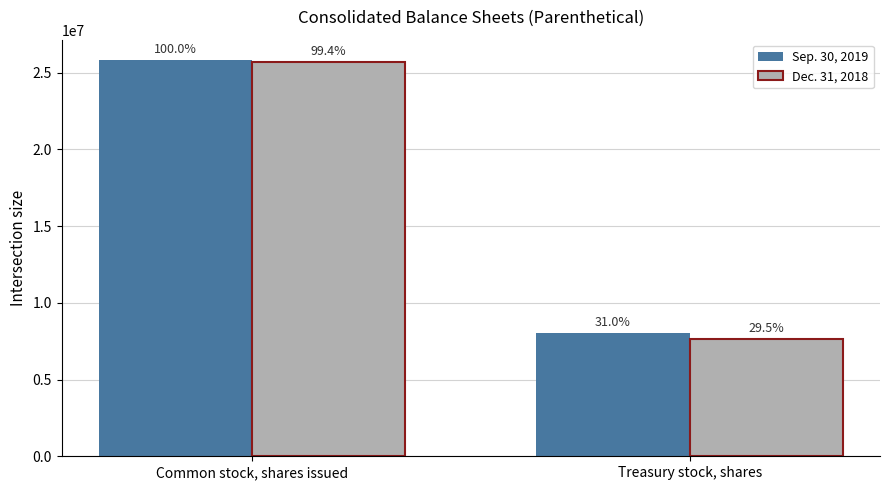

Which series has the widest spread of values?

Dec. 31, 2018